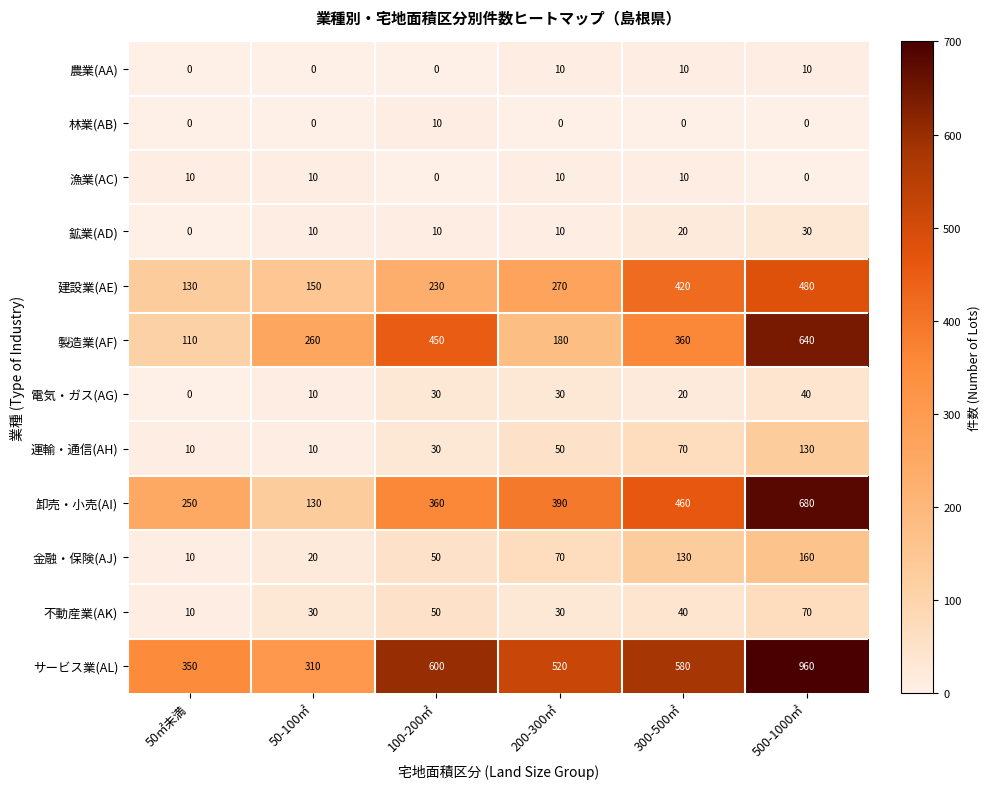

The value of 漁業(AC) at 300-500㎡ is 10. True or false?

True